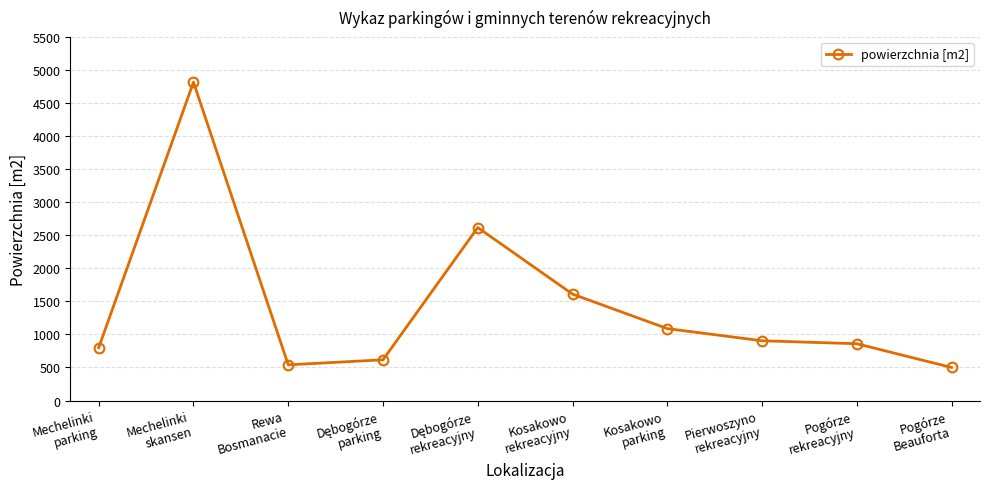

What is the difference between the values at Mechelinki
skansen and Kosakowo
rekreacyjny?

3206